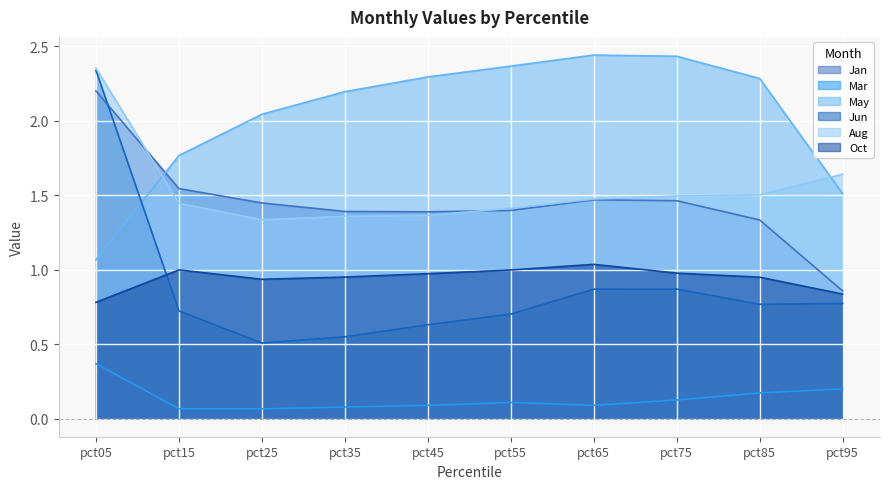

True or false: Jan has more than 1 points higher than both neighbors.

False